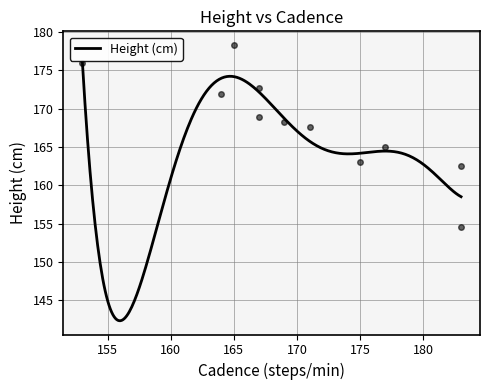

Between 171 and 175, which is larger?

171